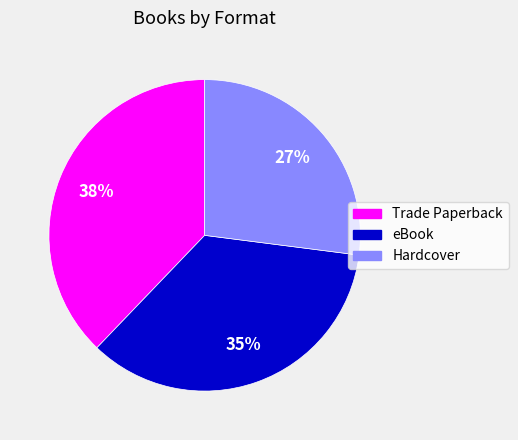

Is Hardcover the majority of the pie?

No